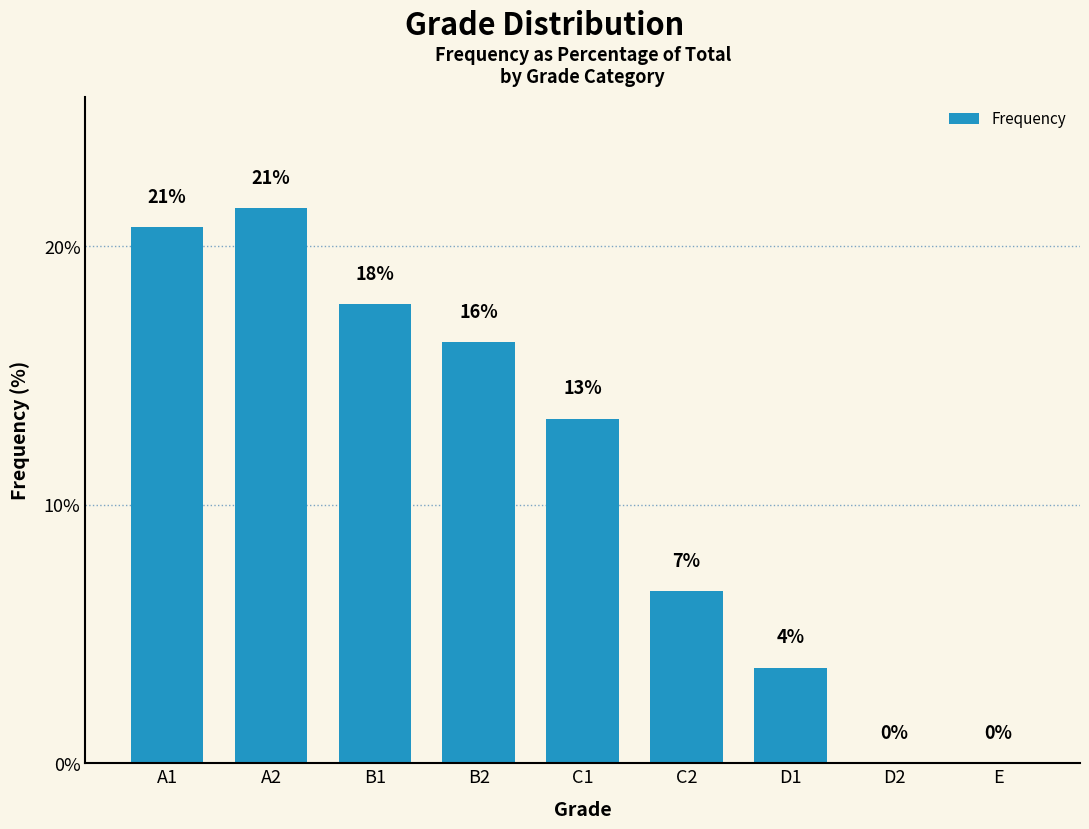

What is the change in value from B1 to E?

-17.8